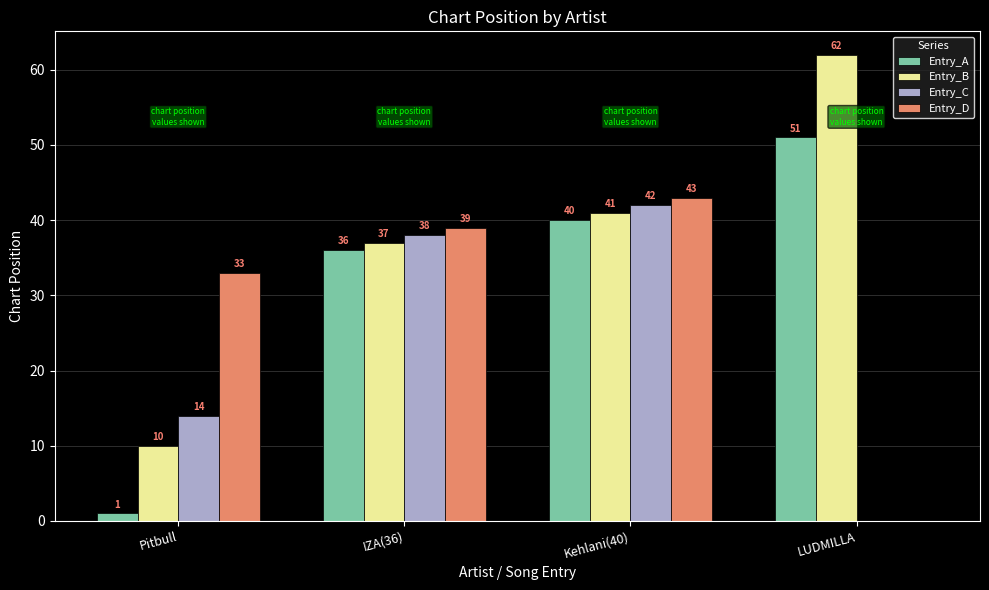

True or false: Entry_D has a value of -19 at LUDMILLA.

False